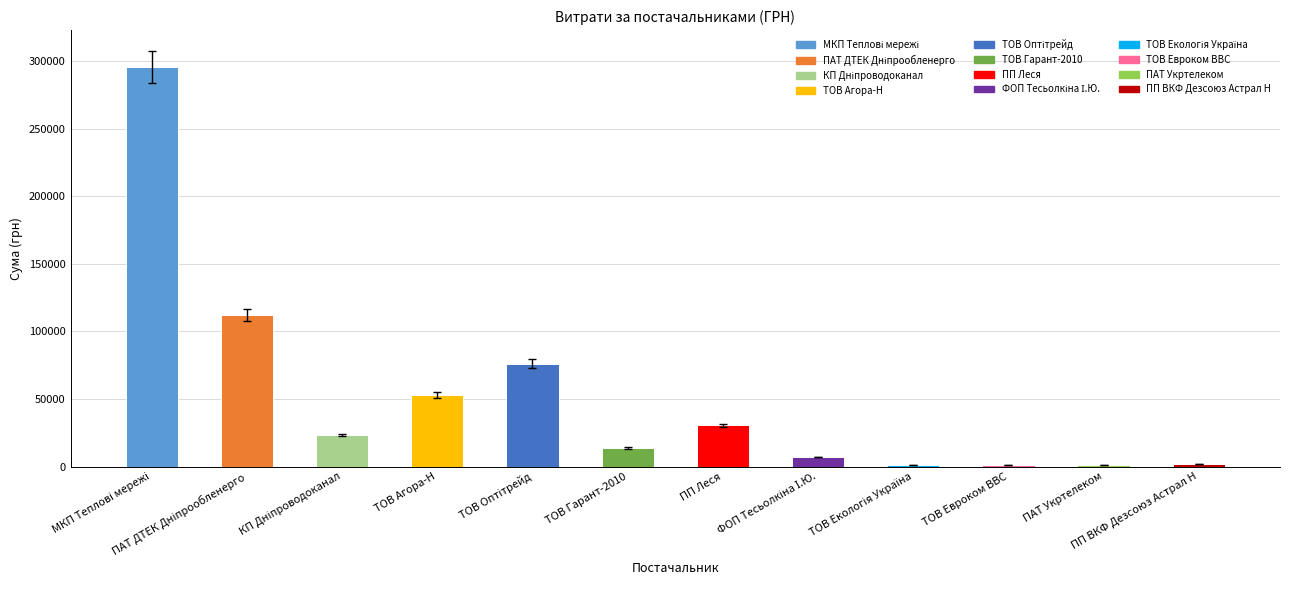

What is the sum of all values?

616706.3